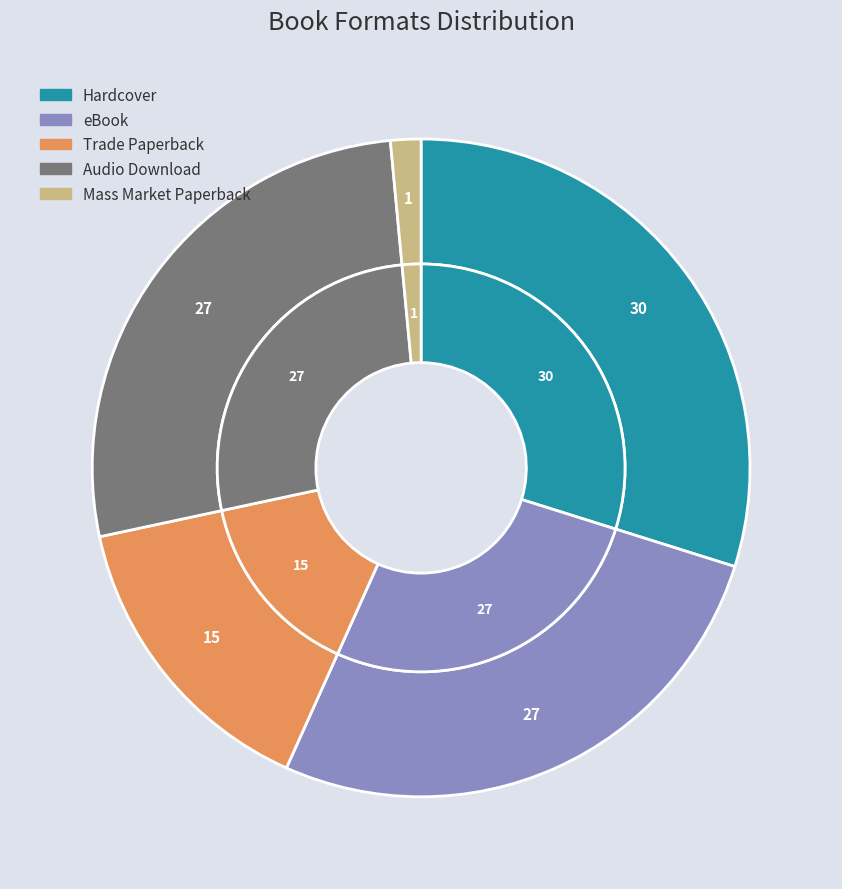

Approximately how many times larger is the value at Mass Market Paperback compared to Audio Download?

0.1